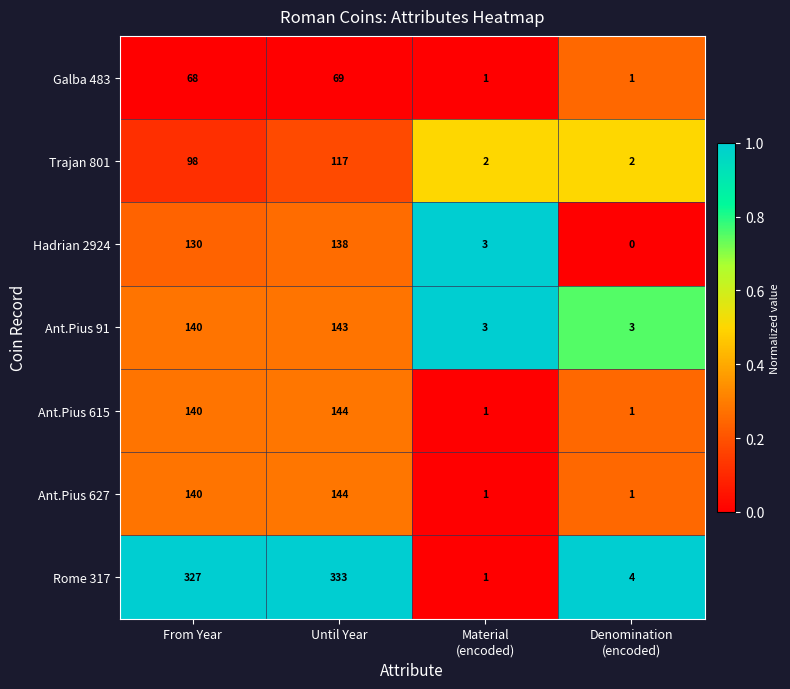

How many distinct data groups are displayed?

7